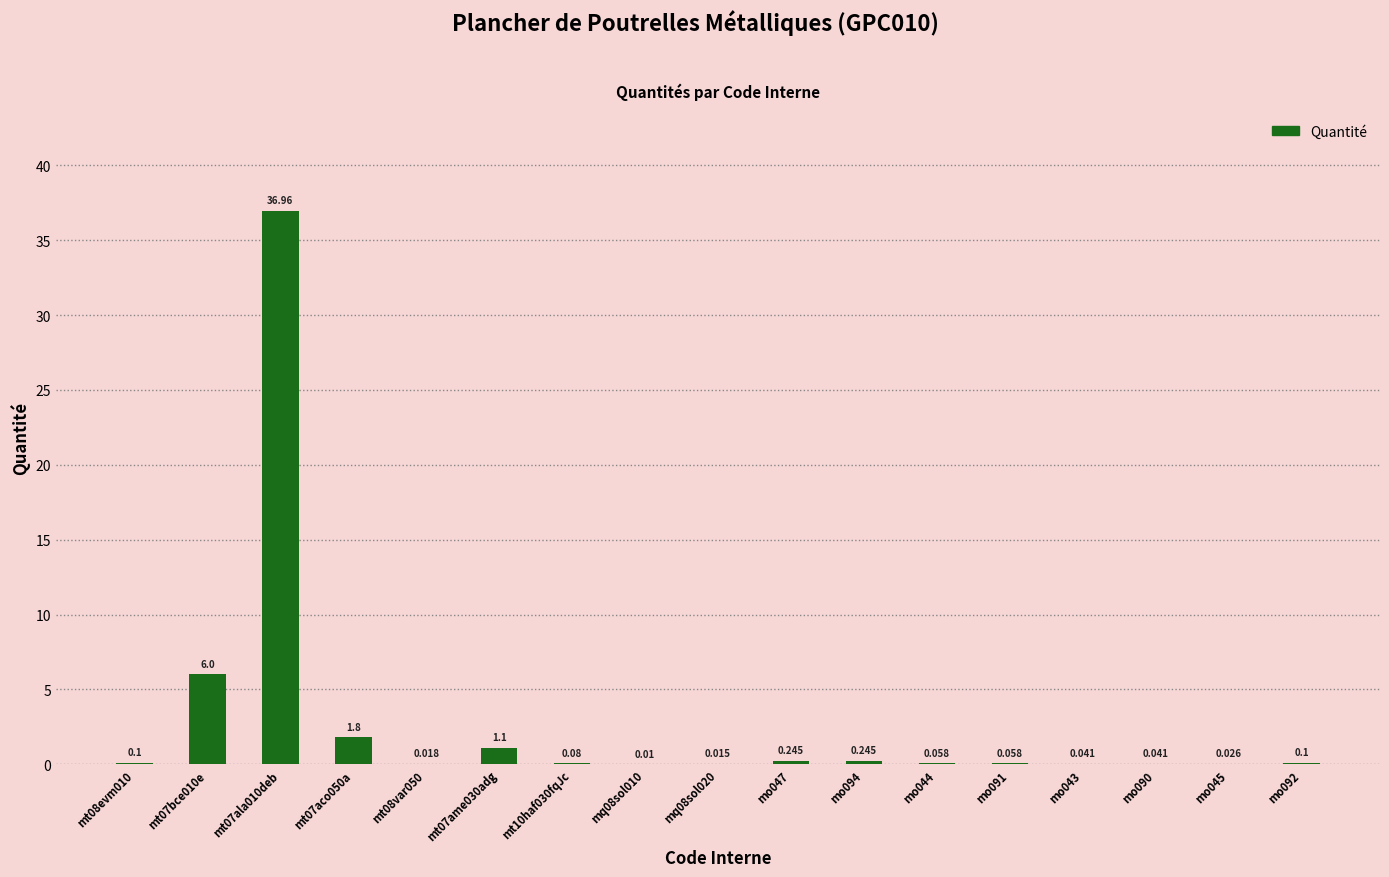

Which has a higher value, mq08sol010 or mt07ala010deb?

mt07ala010deb